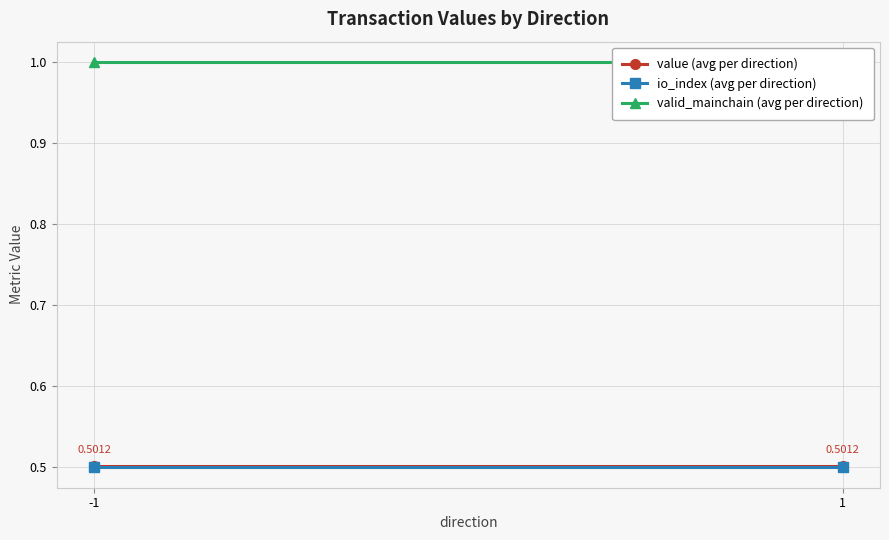

How many distinct data groups are displayed?

3